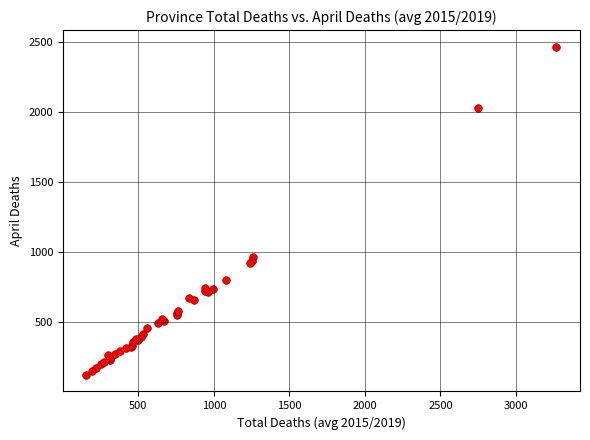

What Y value in the scatter plot is closest to 1294?

961.4